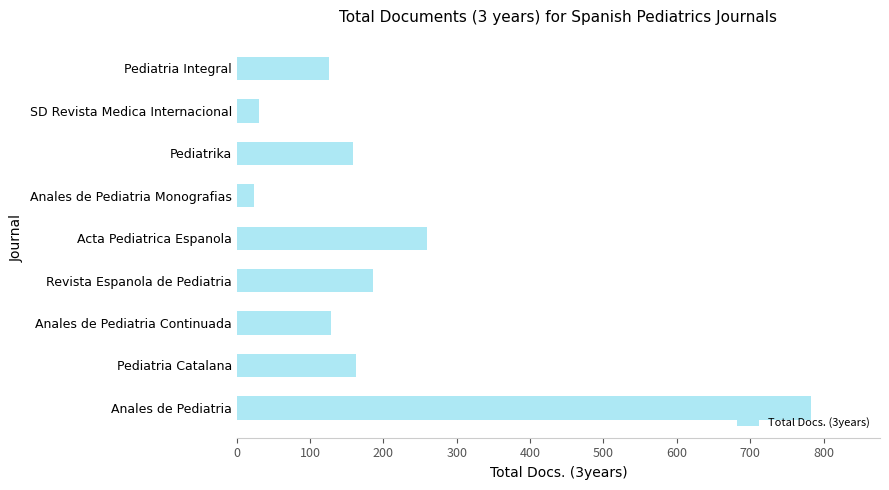

How many data points are less than 158?

4